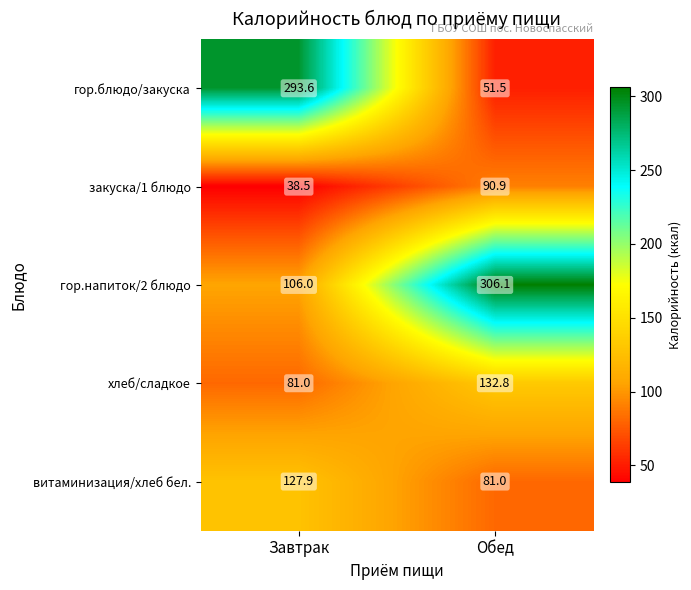

What is the difference between the гор.напиток/2 блюдо values at Обед and Завтрак?

200.1